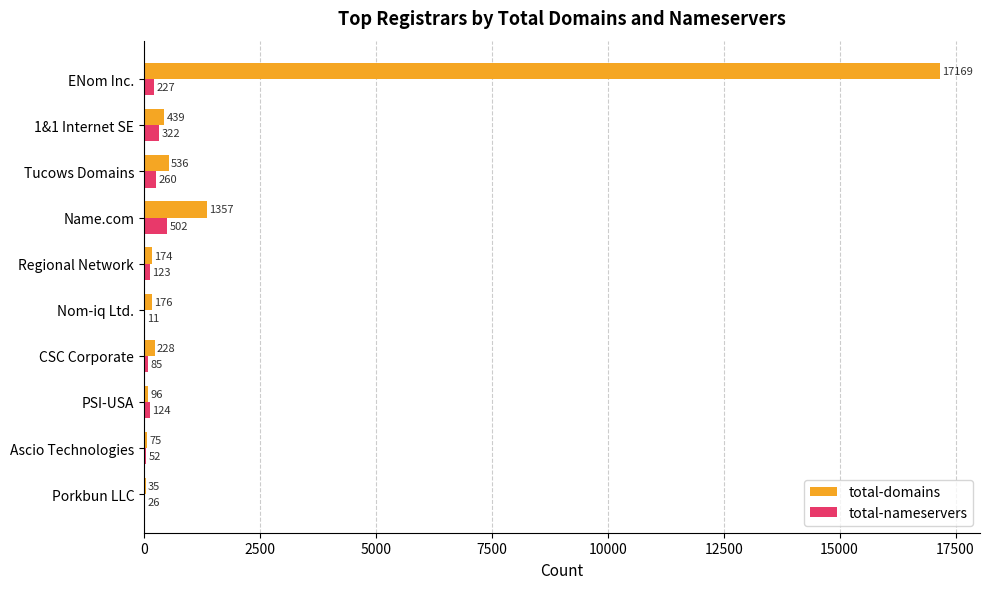

Is the value of total-domains at Ascio Technologies greater than the value of total-nameservers at ENom Inc.?

No